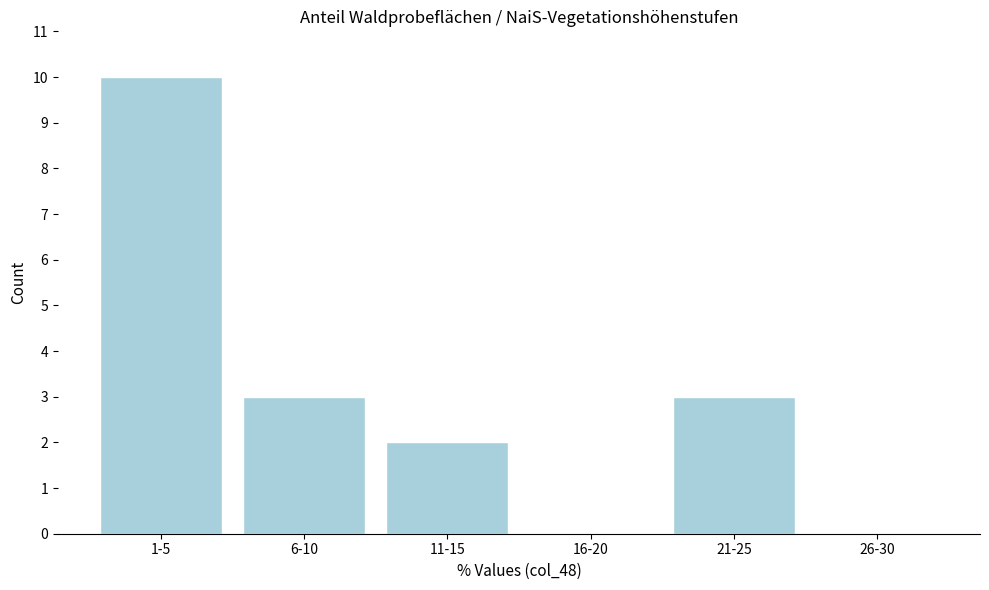

Reading left to right, list all the values displayed in this chart.

1-5=10	6-10=3	11-15=2	16-20=0	21-25=3	26-30=0